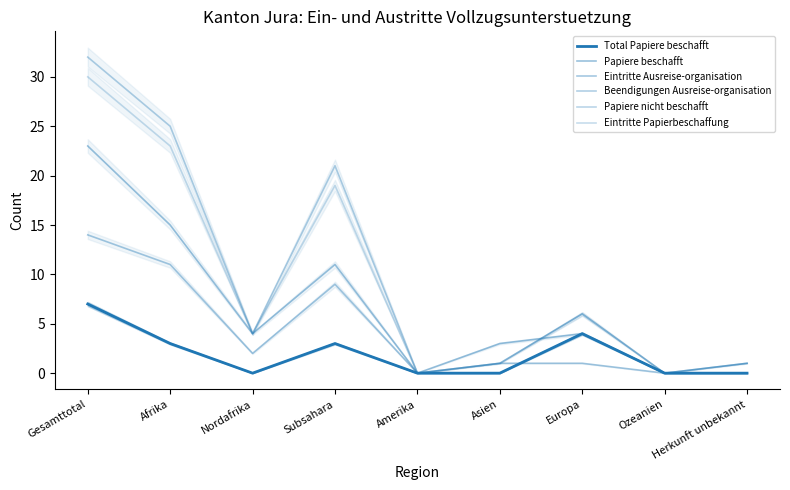

How many distinct data groups are displayed?

6